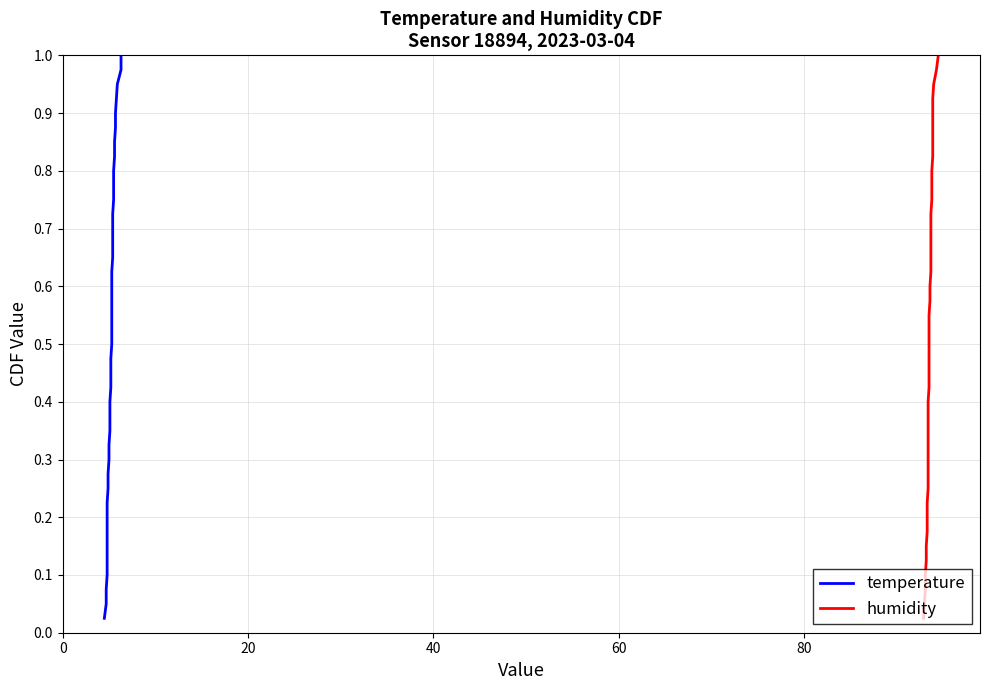

What are all the series names shown in the legend?

temperature, humidity